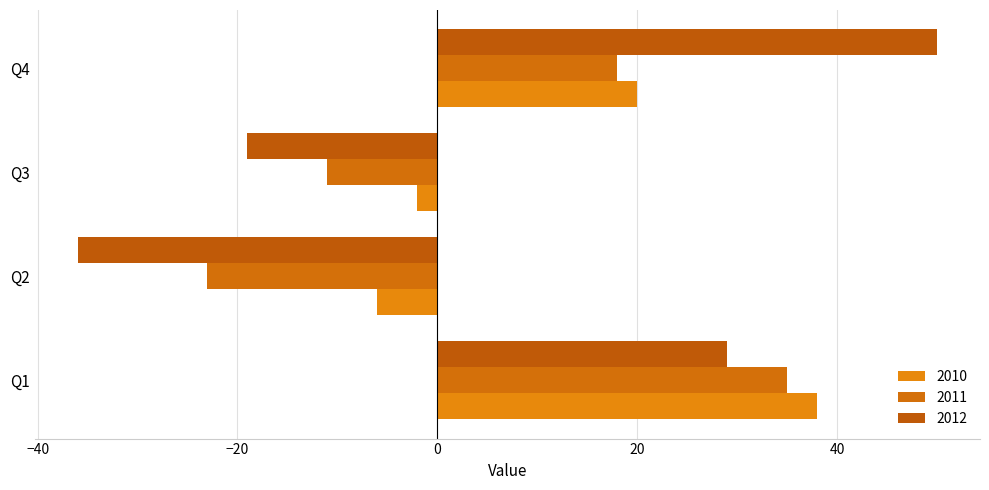

Reading left to right, extract all data points from this chart.

2010: Q1=38	Q2=-6	Q3=-2	Q4=20
2011: Q1=35	Q2=-23	Q3=-11	Q4=18
2012: Q1=29	Q2=-36	Q3=-19	Q4=50